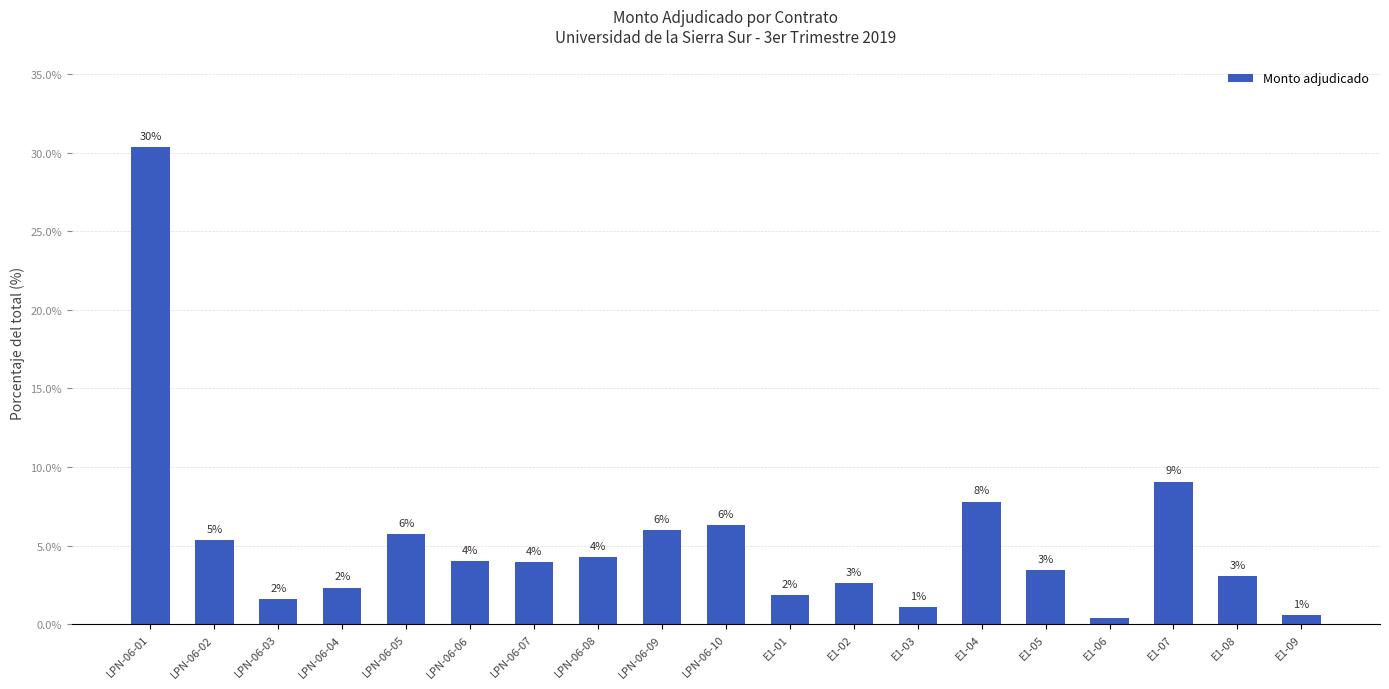

What is the minimum value shown in the chart?

0.4